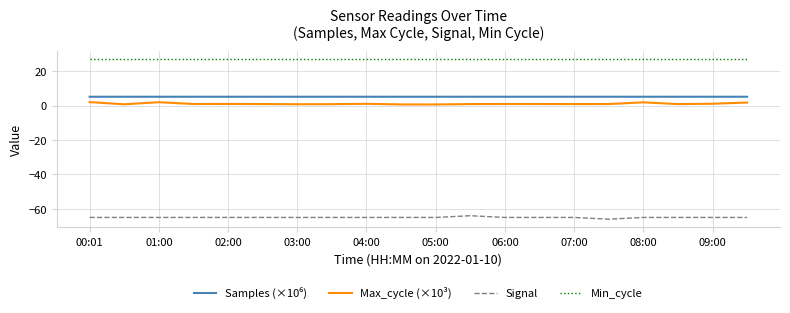

True or false: Signal and Min_cycle intersect in this chart.

False